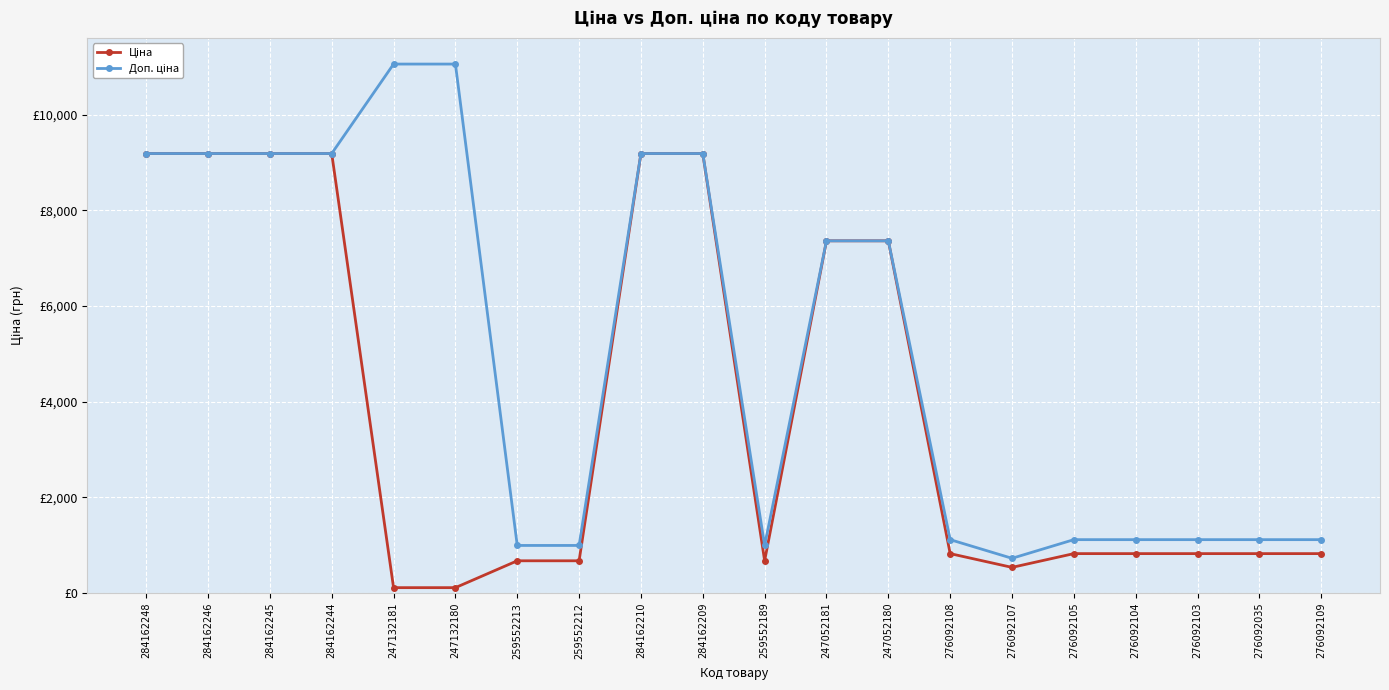

Does the chart have visible grid lines?

Yes